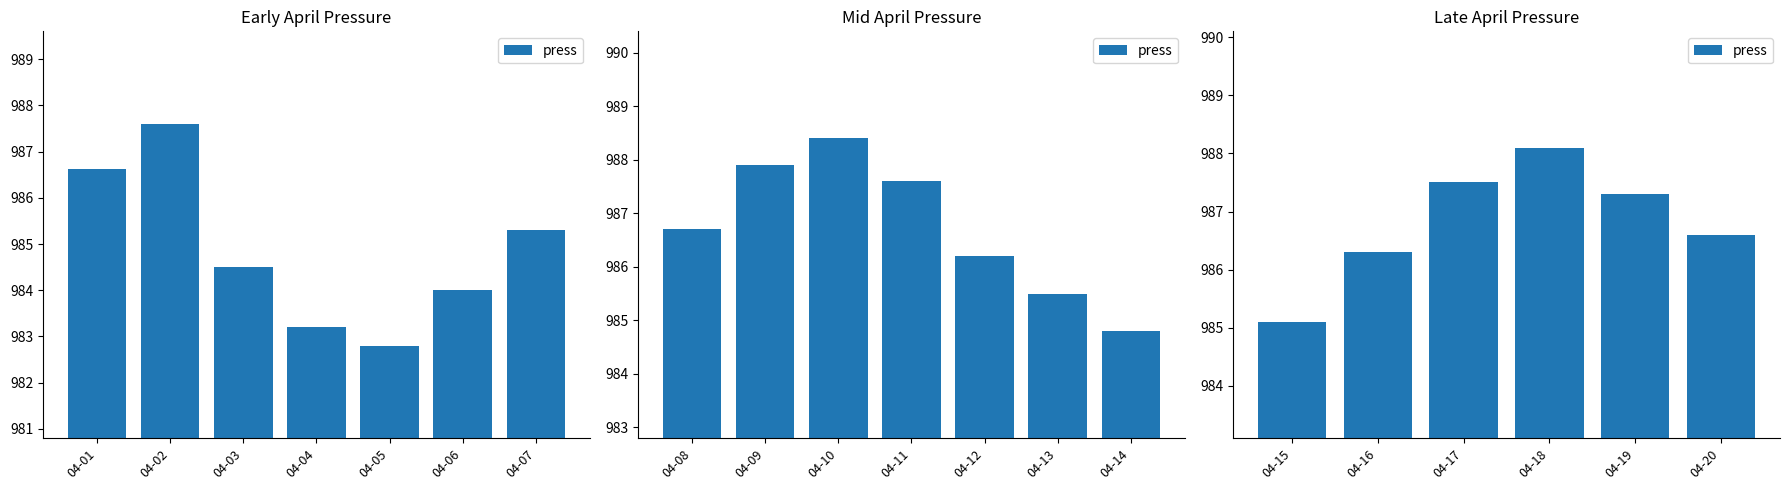

What is the average value?

986.8